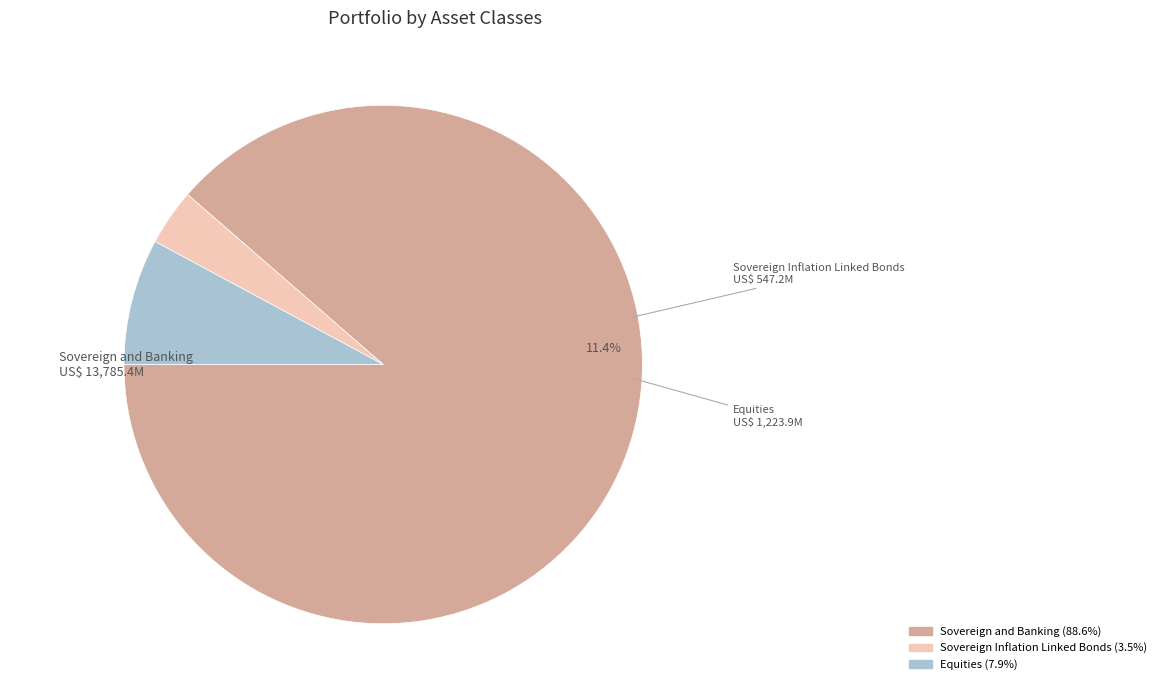

How many segments does this pie chart have?

3